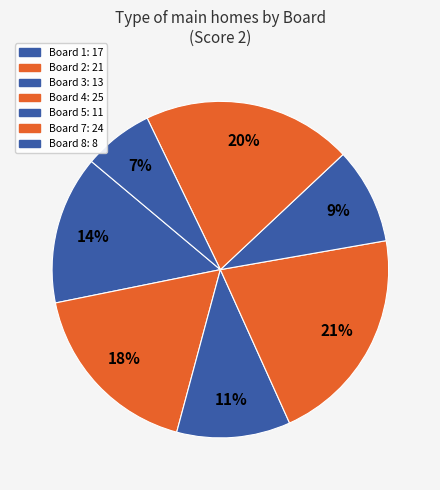

Which slice is the largest?

4